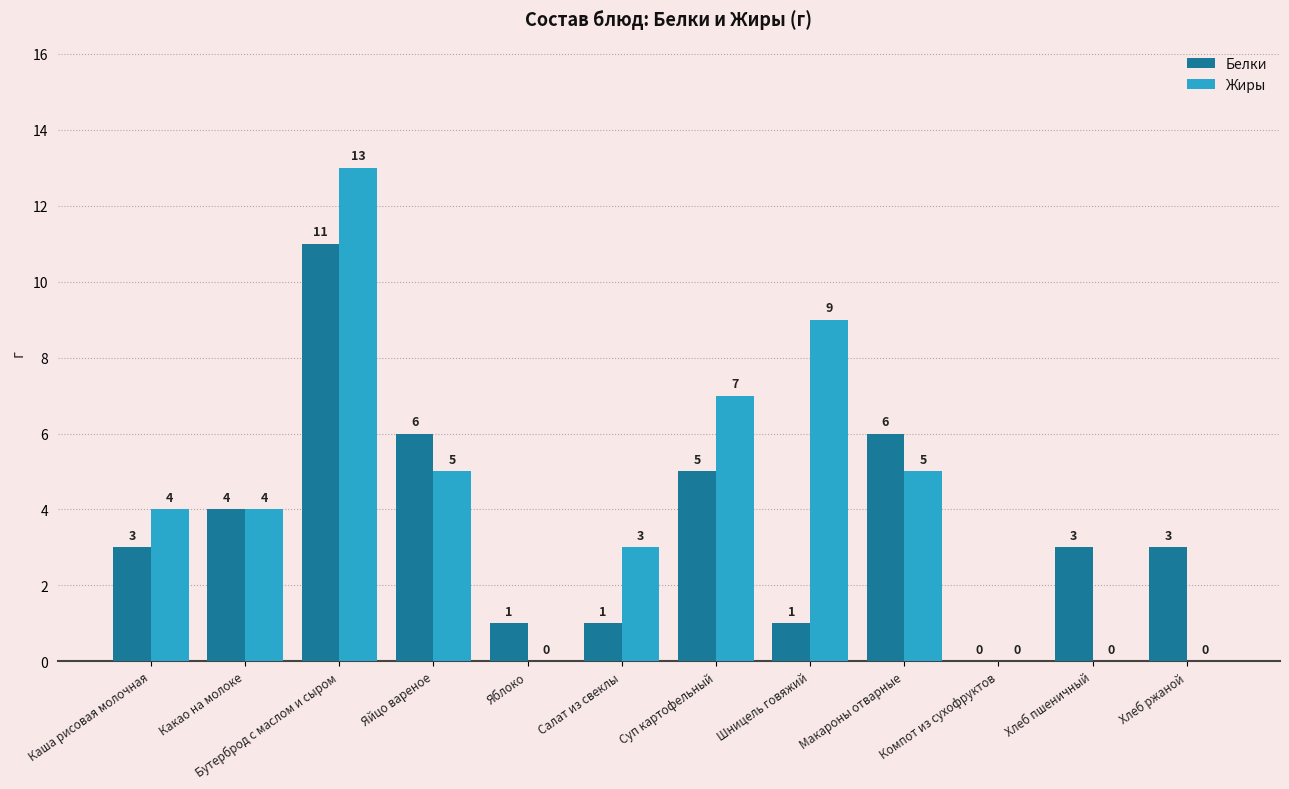

Which category has the highest value across all series?

Бутерброд с маслом и сыром